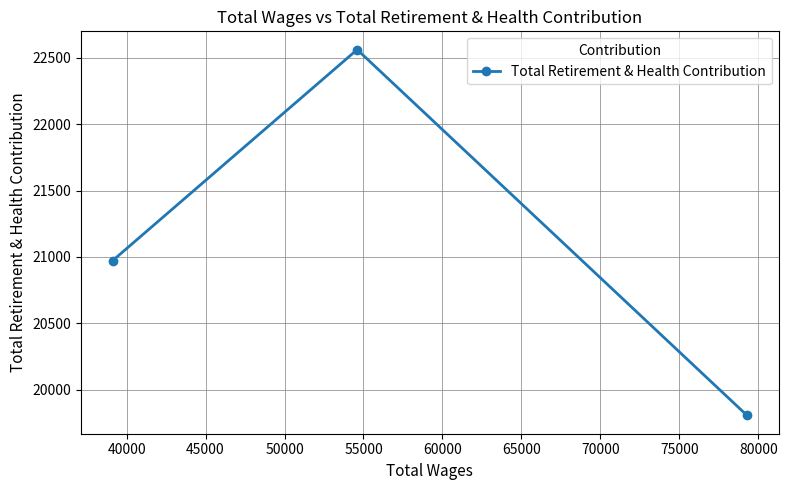

What is the value of the 1st point from the left?

20973